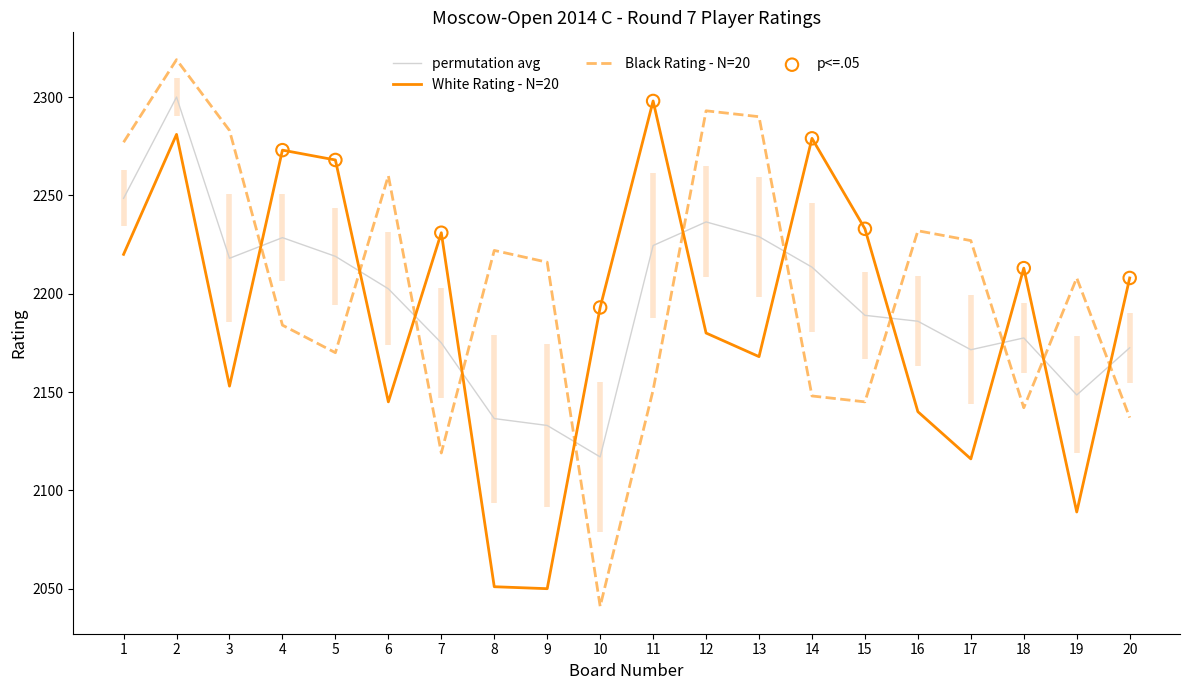

At how many categories does at least one series exceed 2209?

17